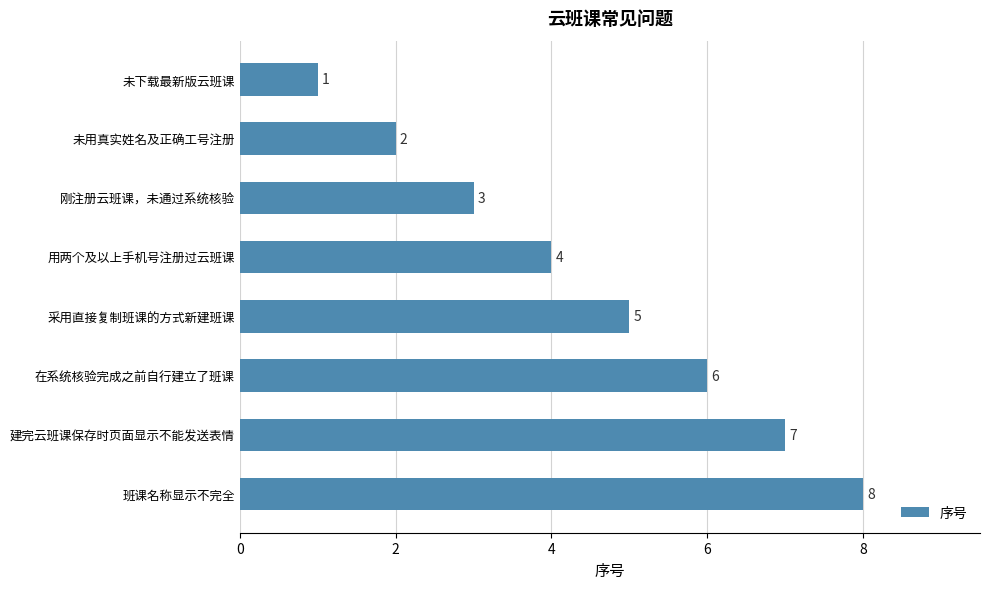

What is the maximum value shown in the chart?

8